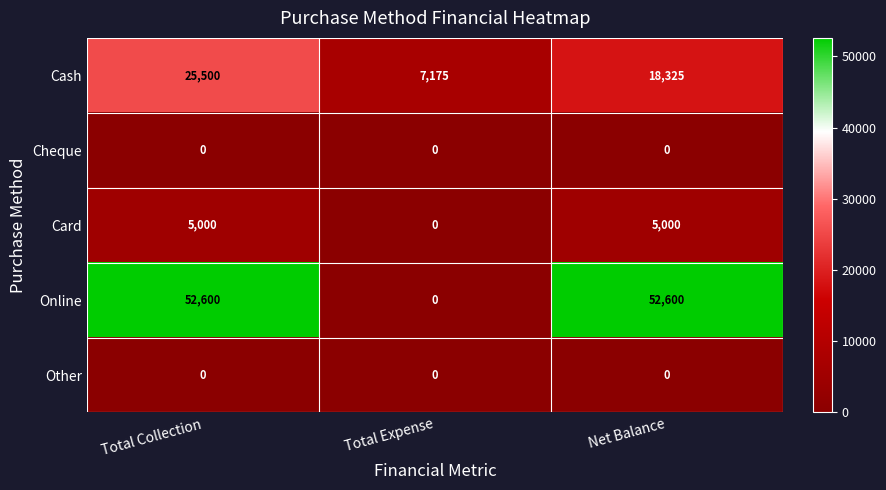

What is the maximum value shown in the chart?

52600